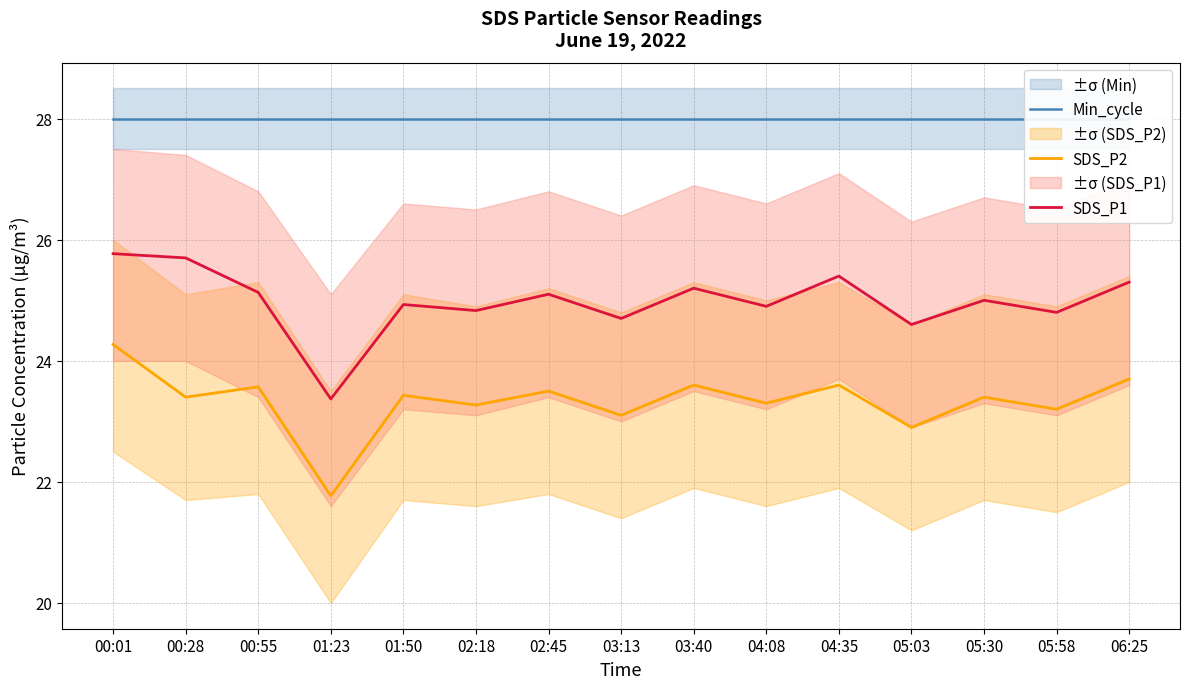

What is the label of the 9th point from the right?

02:45